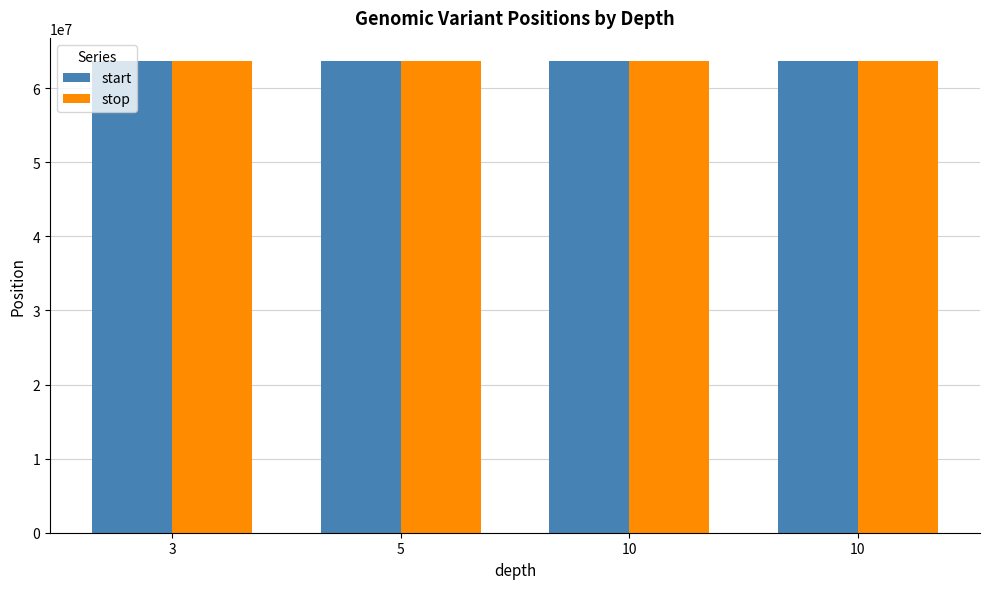

Which label corresponds to the largest value in the chart?

10